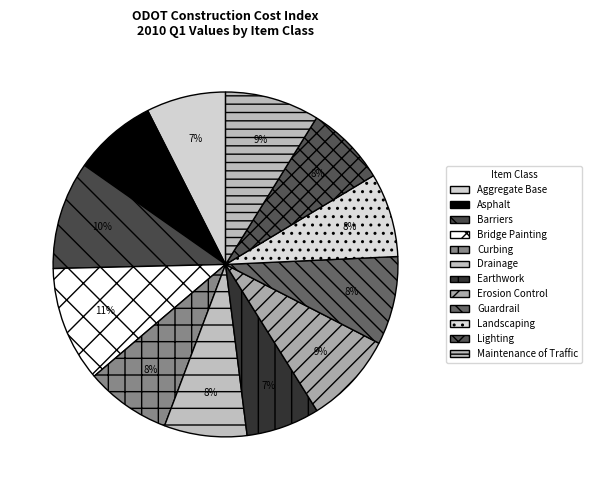

Which slice is the largest?

Bridge Painting